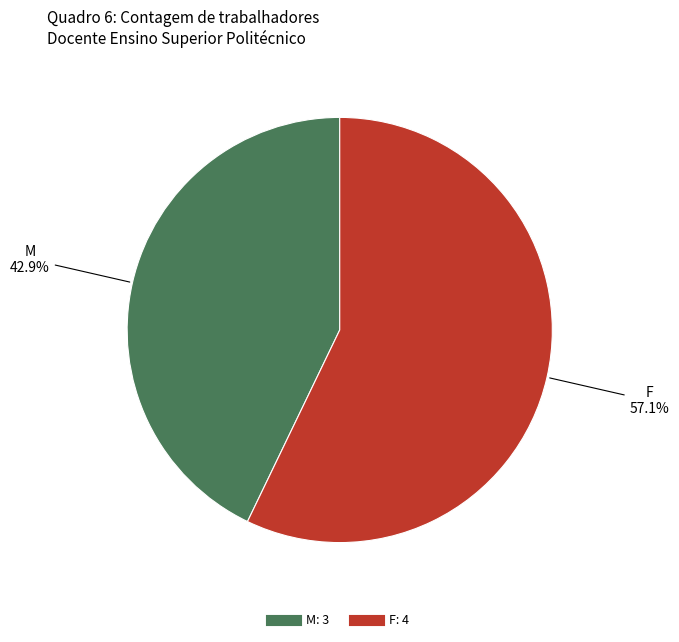

How many slices are in this pie chart?

2